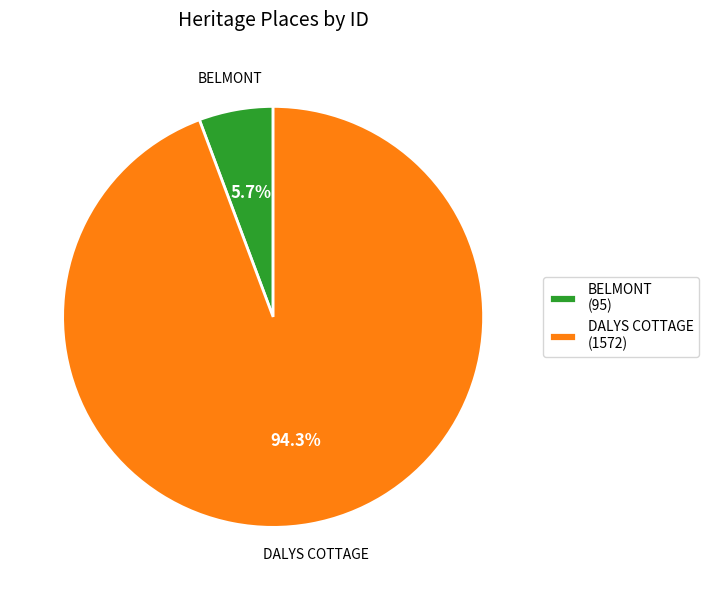

Which category accounts for the majority?

DALYS COTTAGE